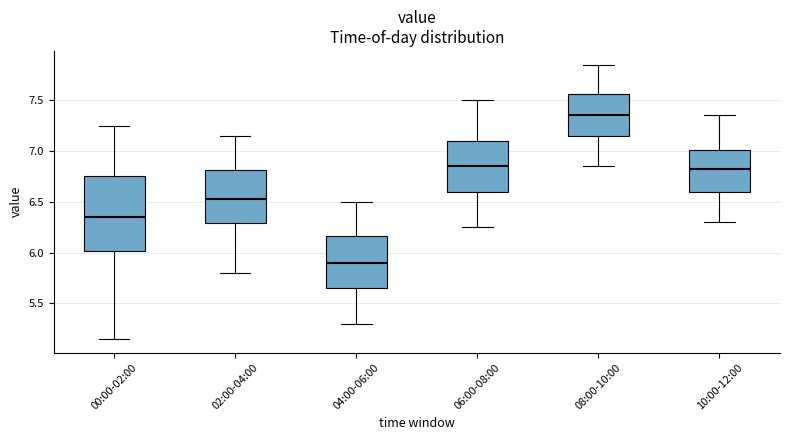

Reading left to right, transcribe this box plot: for each box, give where its median line is, the range the box spans, and where its two whiskers end, as read against the y-axis. The values are not printed on the chart, so give them approximately, as read against the axis.

00:00-02:00: median 6.35, box 6.00 to 6.75, whiskers 5.15 to 7.25
02:00-04:00: median 6.55, box 6.30 to 6.80, whiskers 5.80 to 7.15
04:00-06:00: median 5.90, box 5.65 to 6.15, whiskers 5.30 to 6.50
06:00-08:00: median 6.85, box 6.60 to 7.10, whiskers 6.25 to 7.50
08:00-10:00: median 7.35, box 7.15 to 7.55, whiskers 6.85 to 7.85
10:00-12:00: median 6.85, box 6.60 to 7.00, whiskers 6.30 to 7.35